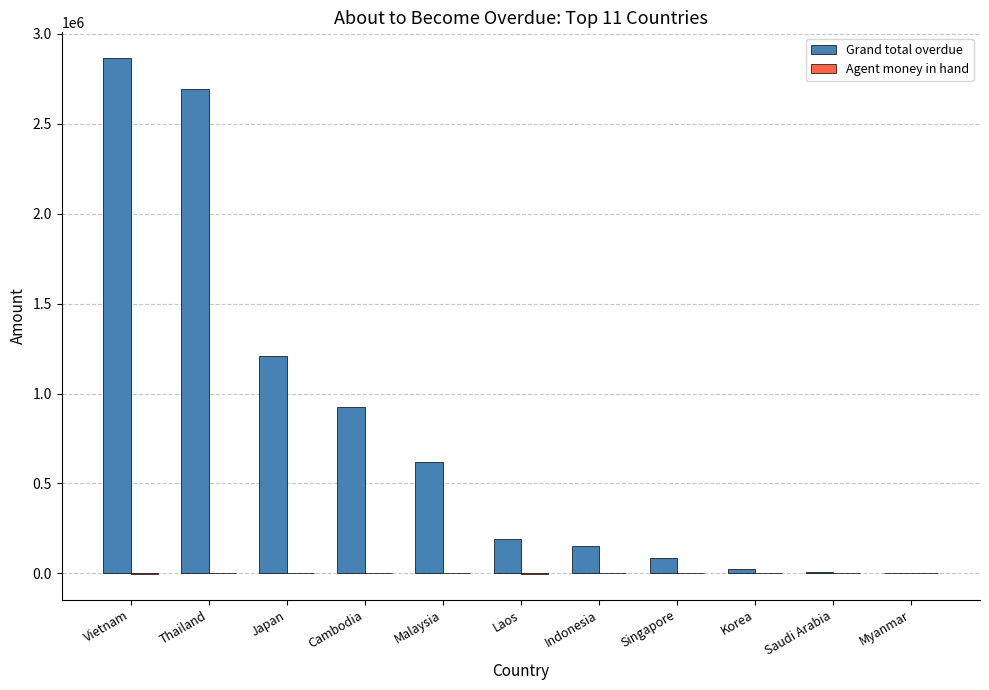

The Grand total overdue series shows 191391.0 at Laos. True or false?

True